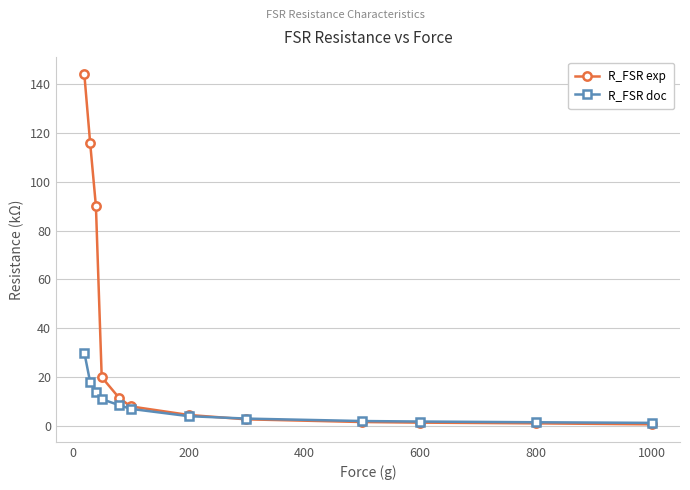

Rank the series by their maximum value, from highest to lowest.

R_FSR exp, R_FSR doc